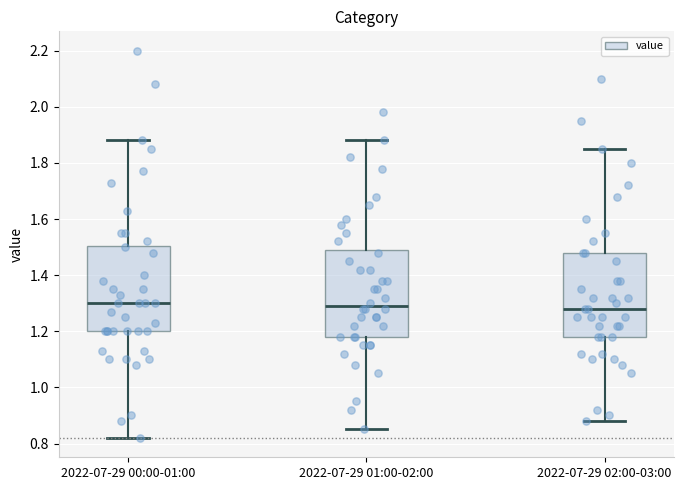

Reading left to right, transcribe this box plot: for each box, give where its median line is, the range the box spans, and where its two whiskers end, as read against the y-axis. The values are not printed on the chart, so give them approximately, as read against the axis.

2022-07-29 00:00-01:00: median 1.30, box 1.20 to 1.50, whiskers 0.82 to 1.88
2022-07-29 01:00-02:00: median 1.30, box 1.18 to 1.50, whiskers 0.86 to 1.88
2022-07-29 02:00-03:00: median 1.28, box 1.18 to 1.48, whiskers 0.88 to 1.86